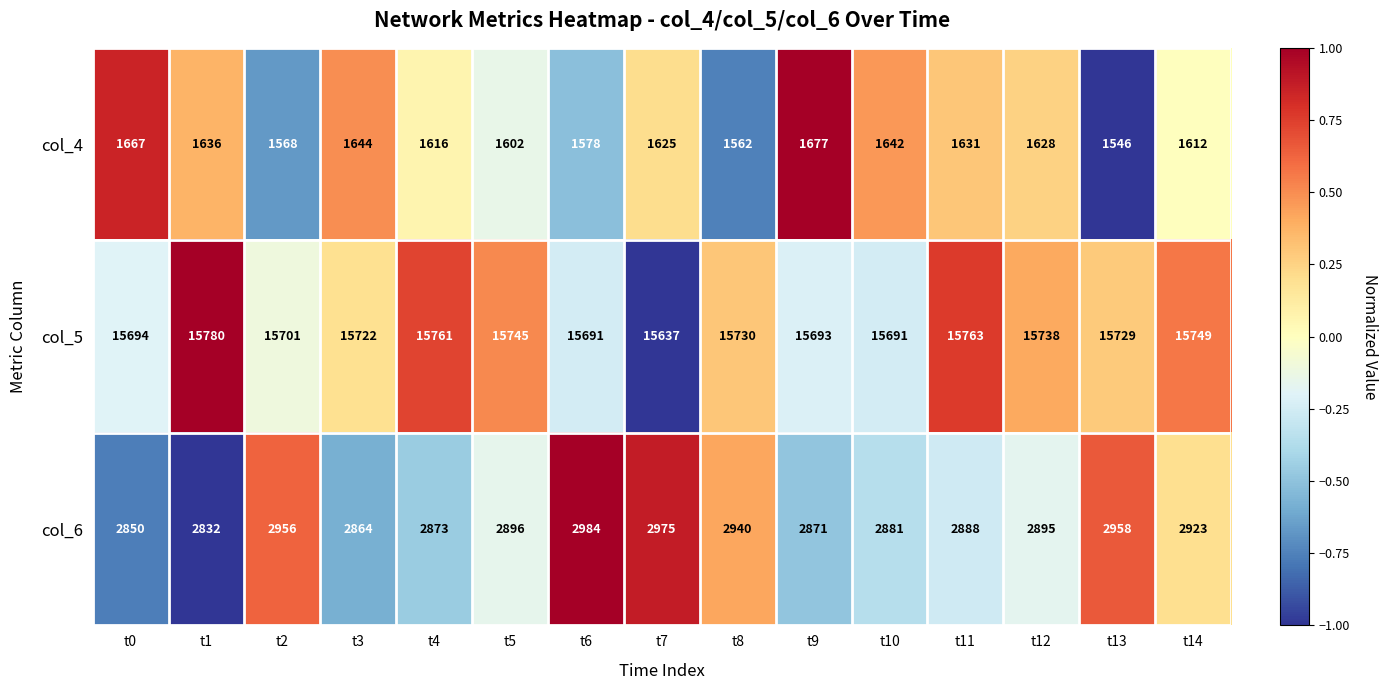

The value of col_6 at t6 is 2984. True or false?

True